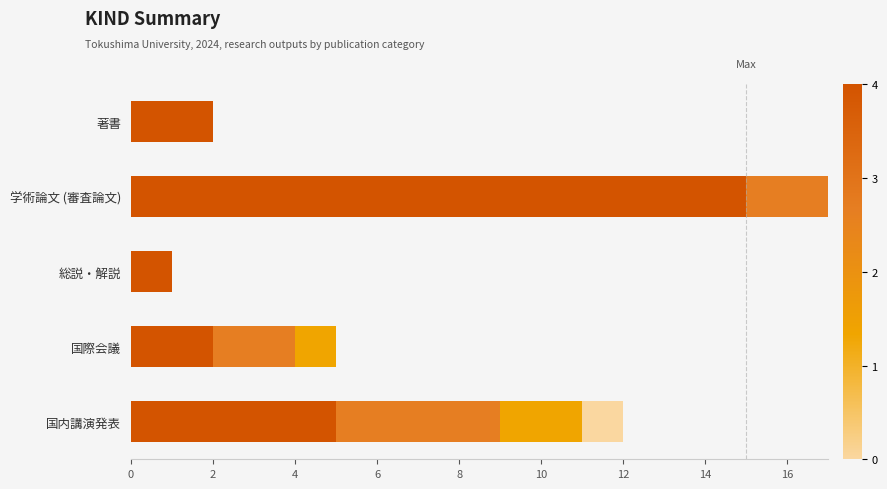

Reading left to right, list all the values displayed in this chart.

Q1: 2	15	1	2	5
Q2: 0	12	0	2	4
Q3: 0	10	0	1	2
Q4: 0	8	0	0	1